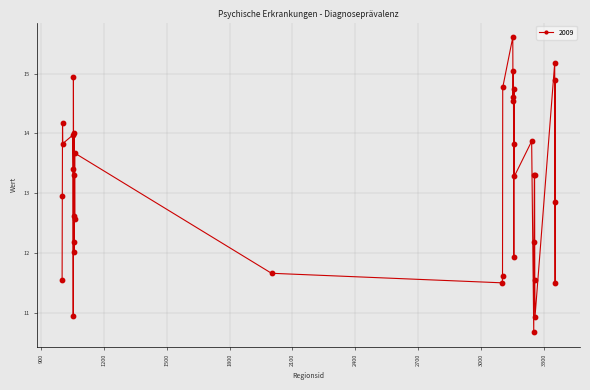

What is the greatest value displayed?

15.6